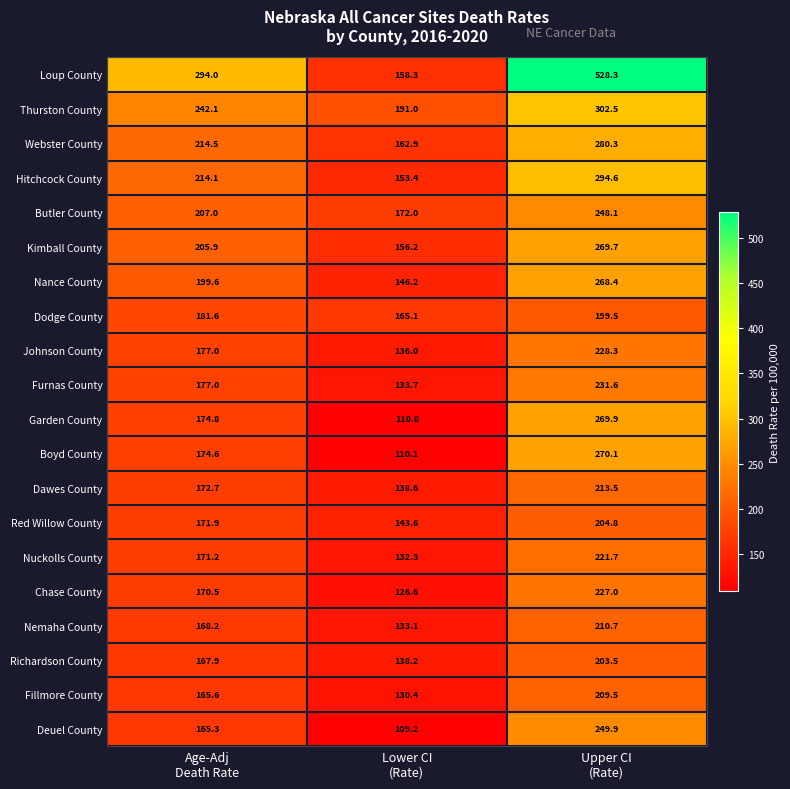

What is the difference between the highest and lowest values at Upper CI
(Rate)?

328.8